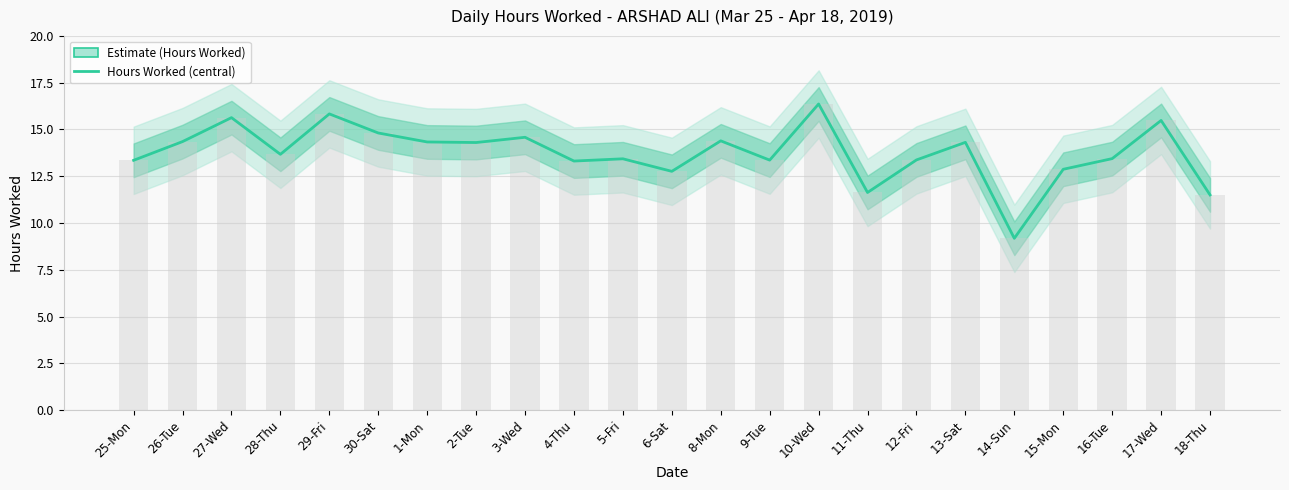

What is the greatest value displayed?

16.4